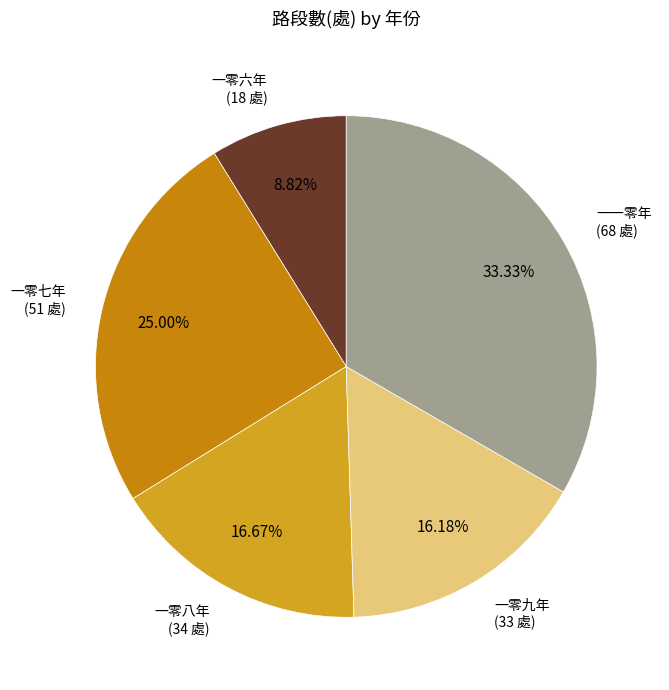

Count the number of slices in the pie.

5